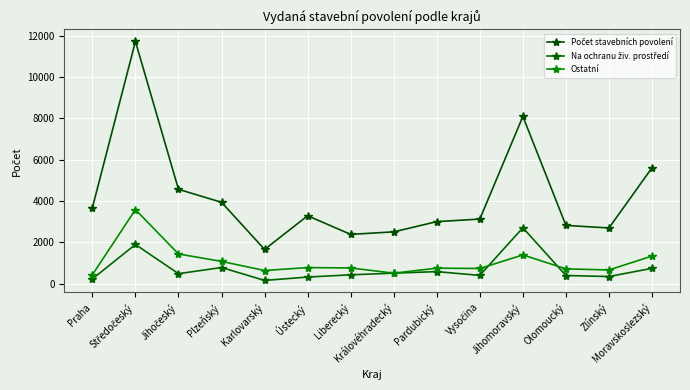

Where is Počet stavebních povolení nearest to the value 6694?

Moravskoslezský